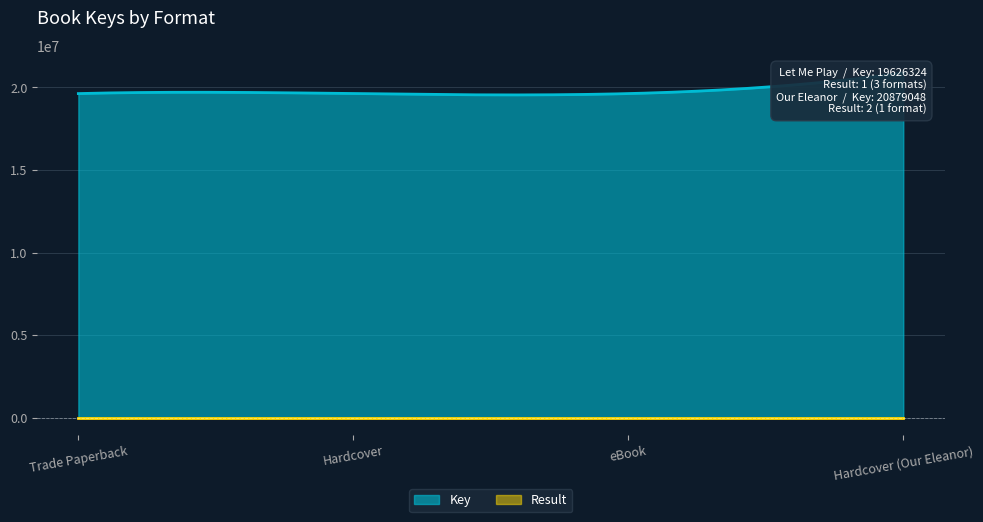

The value of Key at Trade Paperback is 19626324. True or false?

True